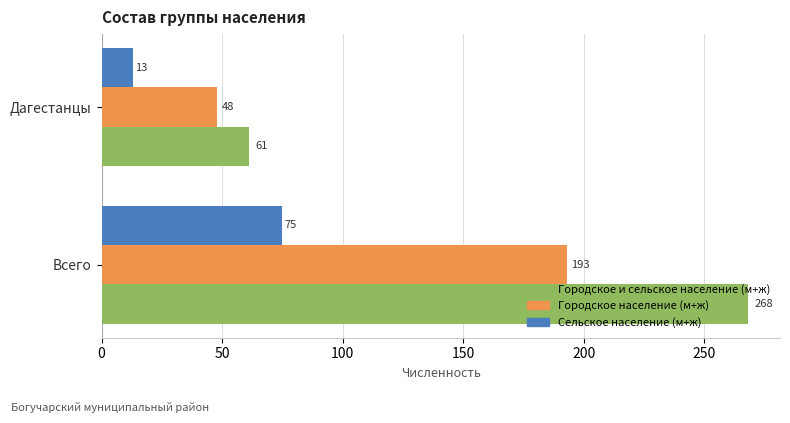

Between Всего and Дагестанцы, which series saw the biggest shift?

Городское и сельское население (м+ж)